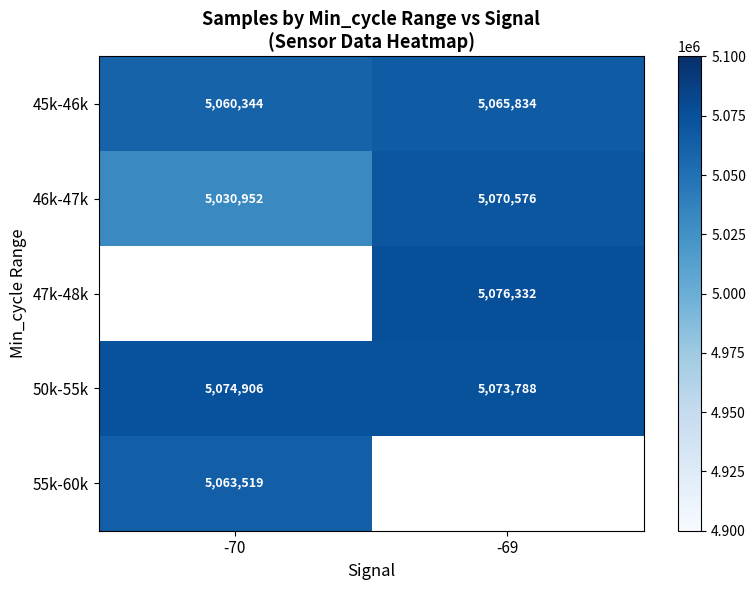

Count the number of categories in the chart.

2